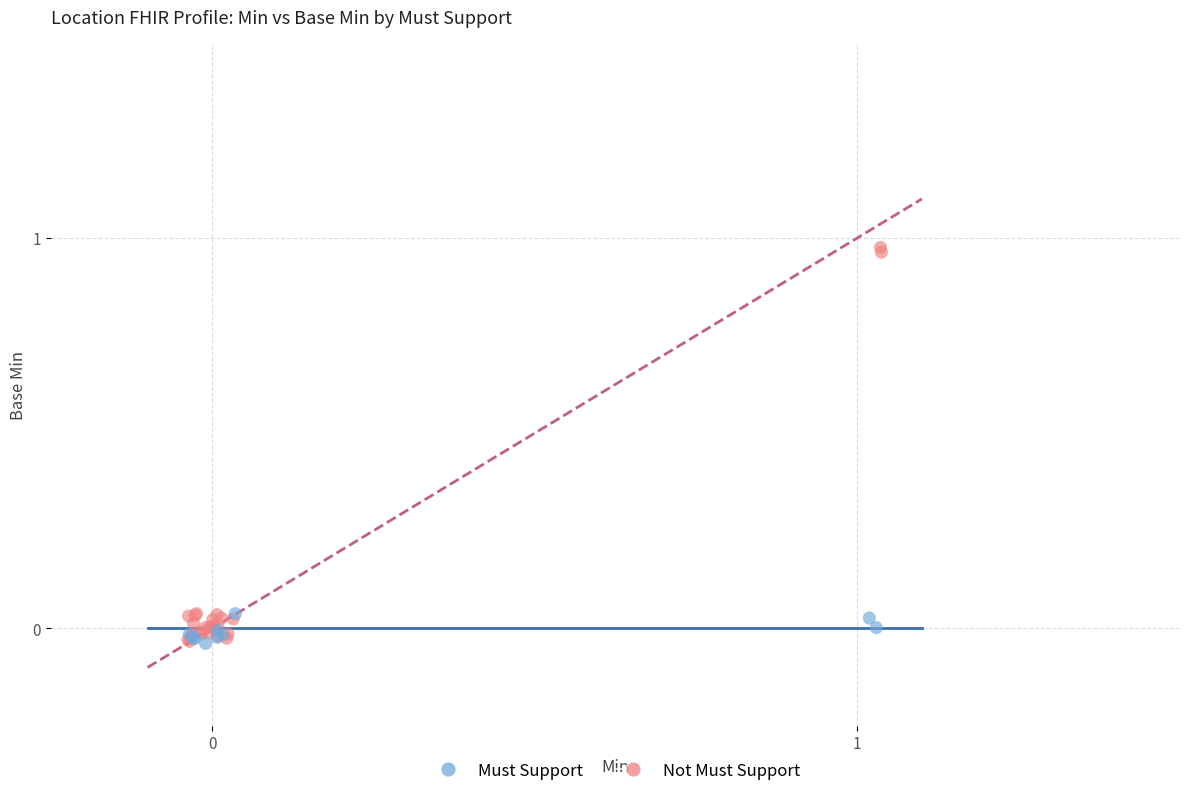

Which series reaches the maximum Y coordinate?

Not Must Support